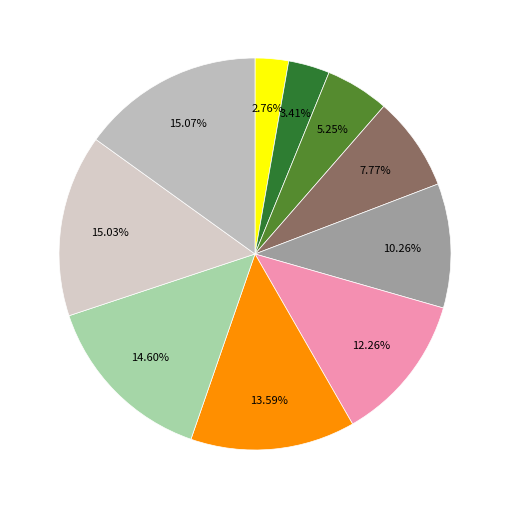

Is there any slice that represents more than half of the pie?

No